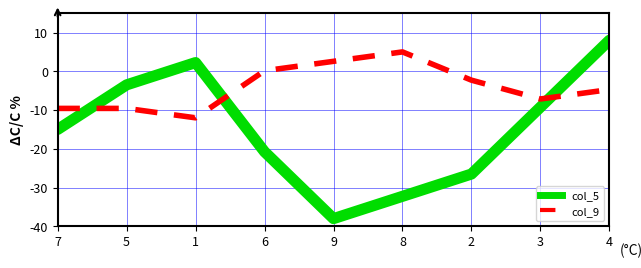

What position from the left is 4?

9